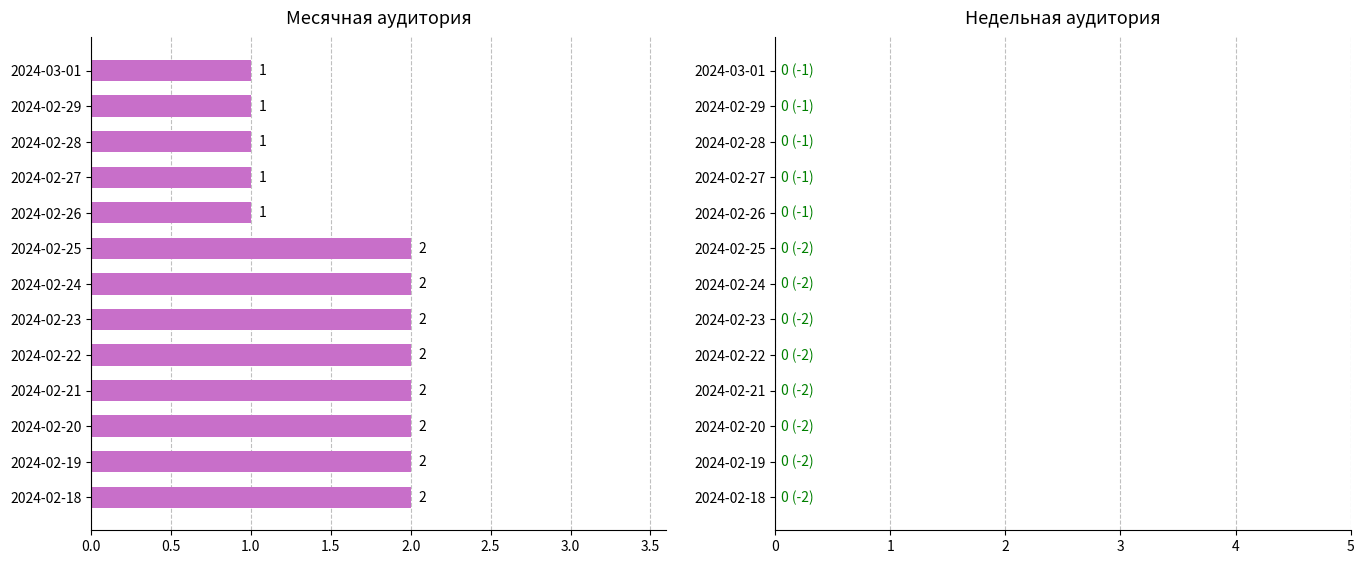

What is the maximum value shown in the chart?

2